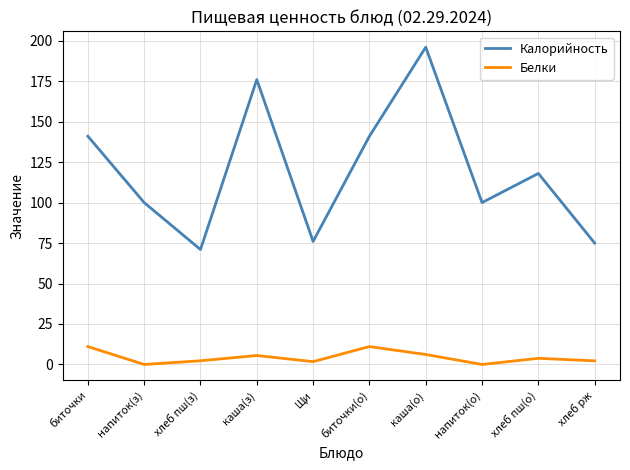

How many categories are shown in the chart?

10